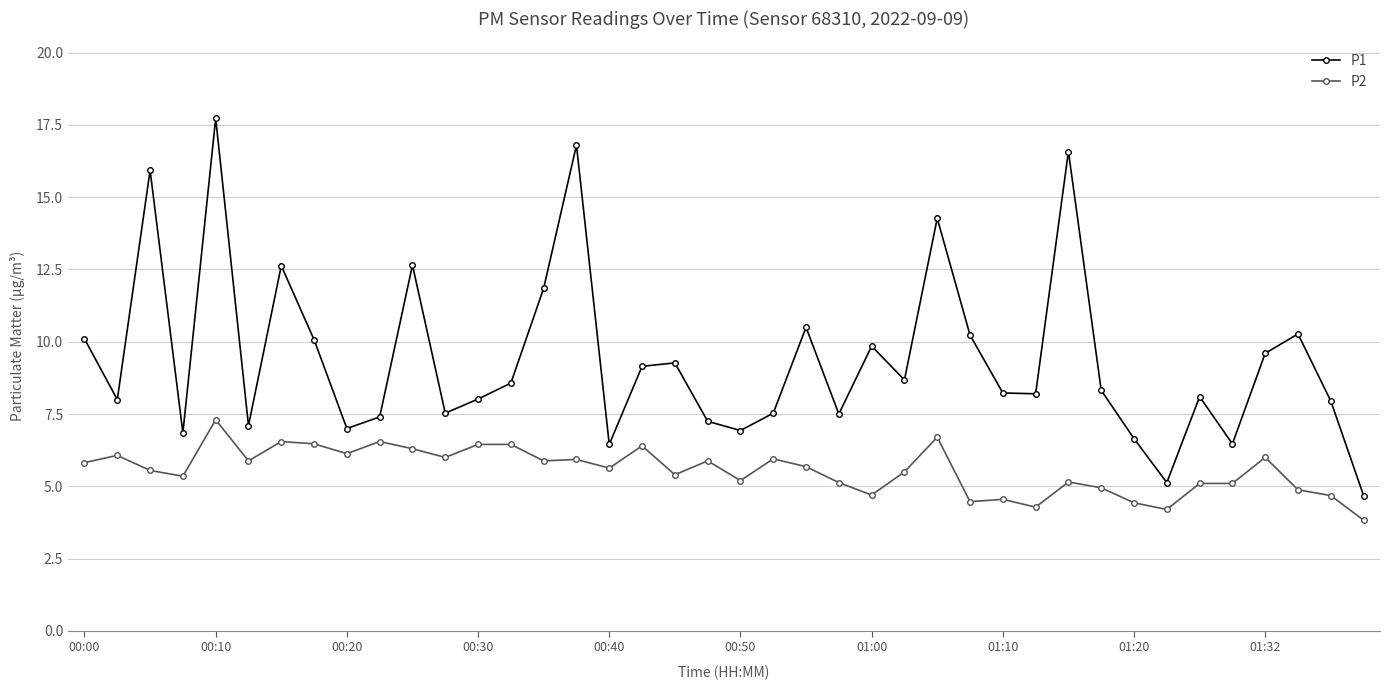

Which series has the widest spread of values?

P1